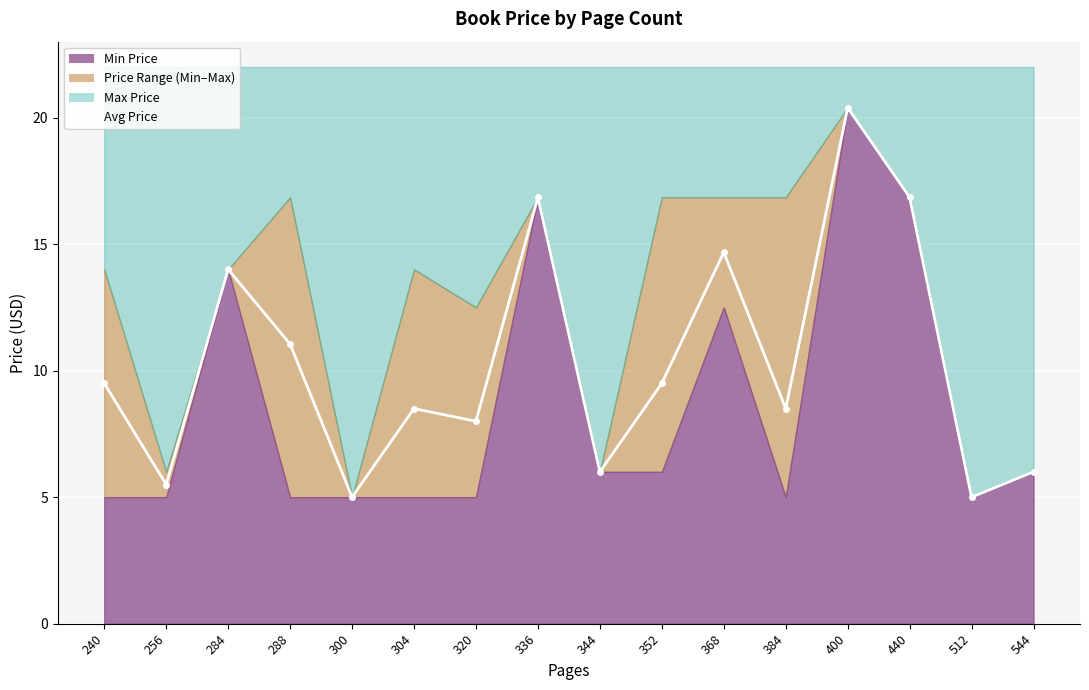

List the labels in order of value, largest first.

400, 336, 440, 368, 284, 288, 240, 352, 304, 384, 320, 344, 544, 256, 300, 512